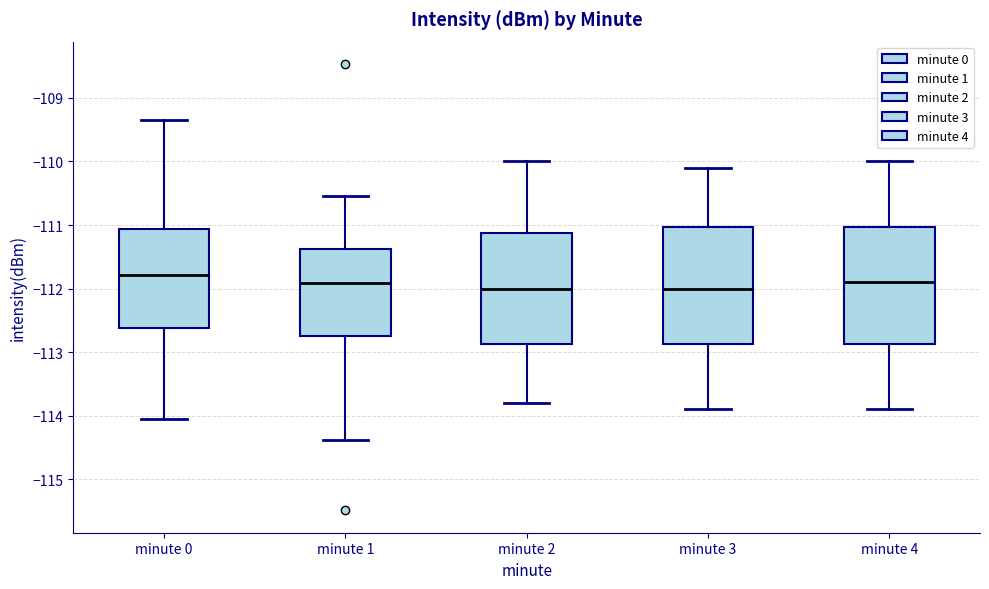

Reading left to right, read every box against the y-axis: the position of its median line, the range the box covers, and the ends of its whiskers. The values are not printed on the chart, so give them approximately, as read against the axis.

minute 0: median -111.8, box -112.6 to -111.1, whiskers -114.0 to -109.3
minute 1: median -111.9, box -112.7 to -111.4, whiskers -114.4 to -110.5
minute 2: median -112.0, box -112.9 to -111.1, whiskers -113.8 to -110.0
minute 3: median -112.0, box -112.9 to -111.0, whiskers -113.9 to -110.1
minute 4: median -111.9, box -112.9 to -111.0, whiskers -113.9 to -110.0